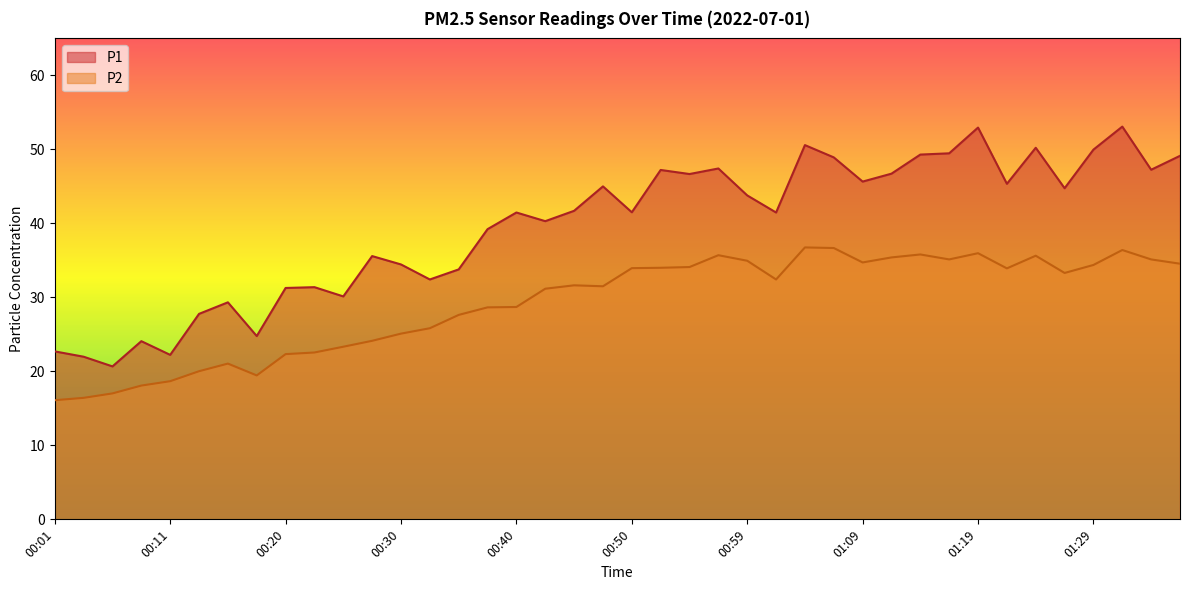

The P2 series shows 21.2 at 01:19. True or false?

False